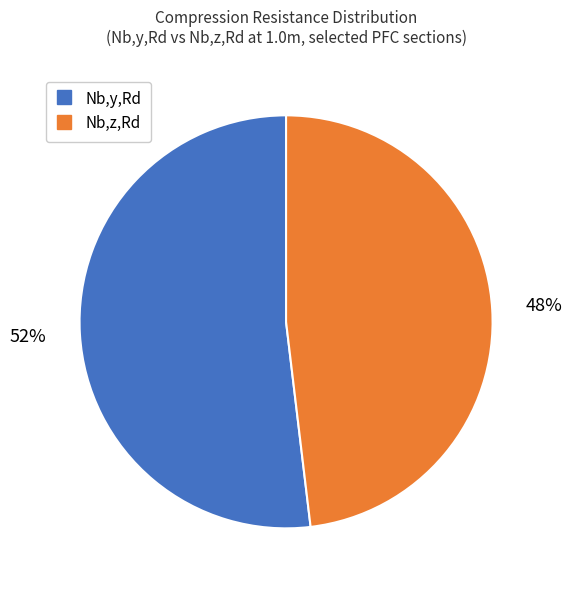

To the nearest percent, what is the difference between the largest and smallest slice percentages?

4%